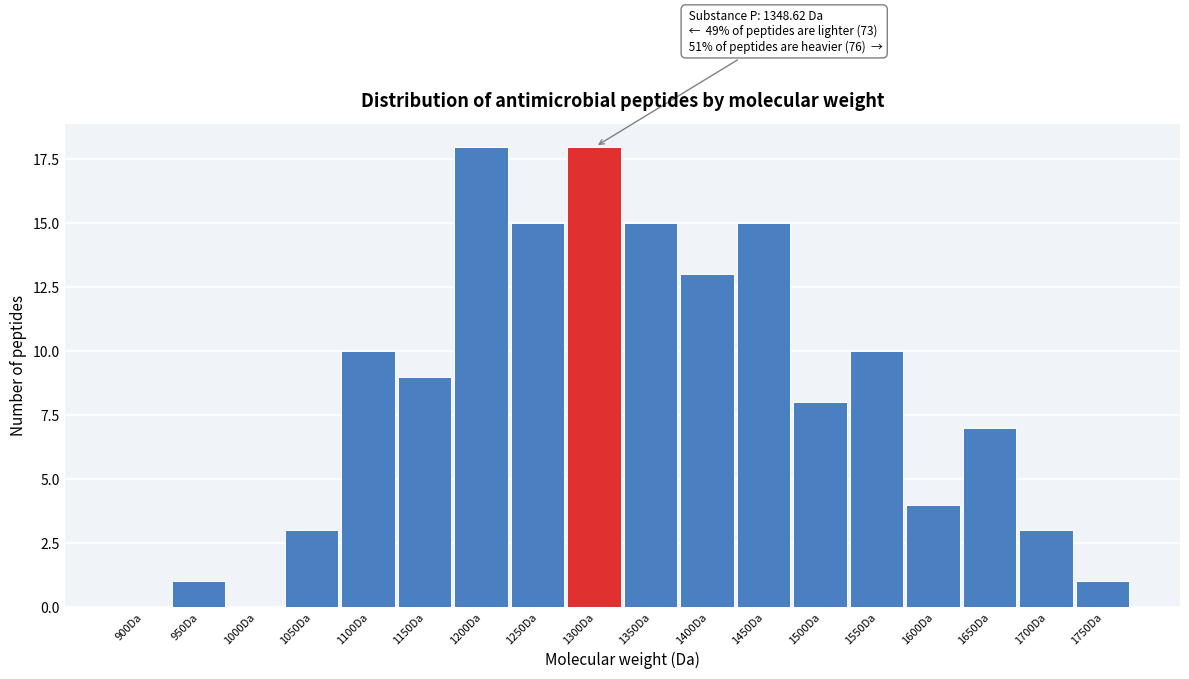

Reading left to right, what are all the values shown in this chart?

900Da=0	950Da=1	1000Da=0	1050Da=3	1100Da=10	1150Da=9	1200Da=18	1250Da=15	1300Da=18	1350Da=15	1400Da=13	1450Da=15	1500Da=8	1550Da=10	1600Da=4	1650Da=7	1700Da=3	1750Da=1